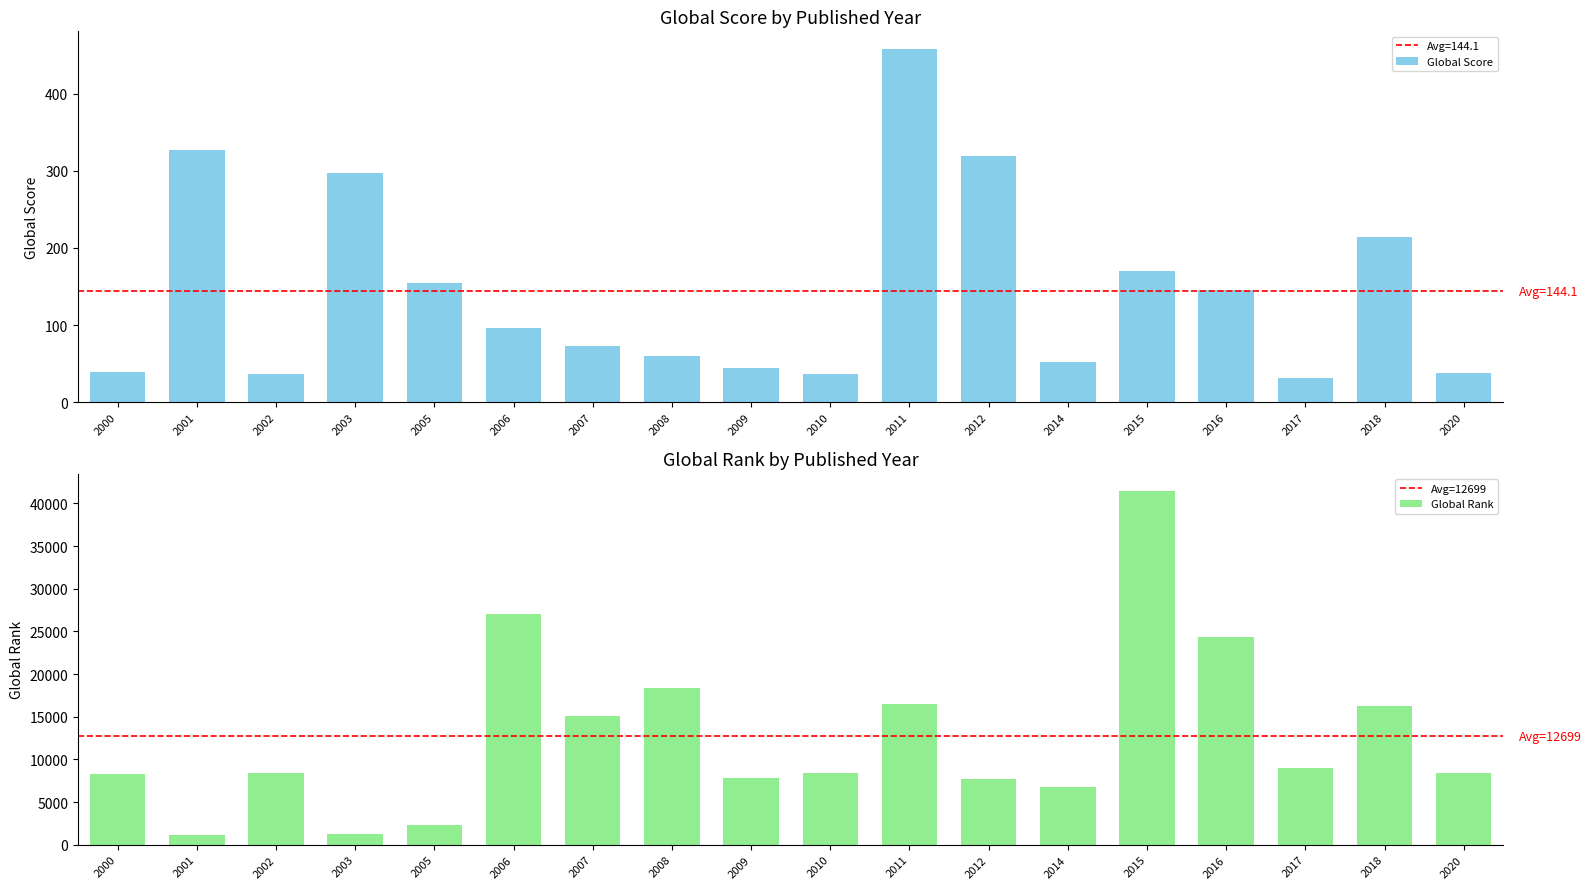

Count the number of categories in the chart.

18